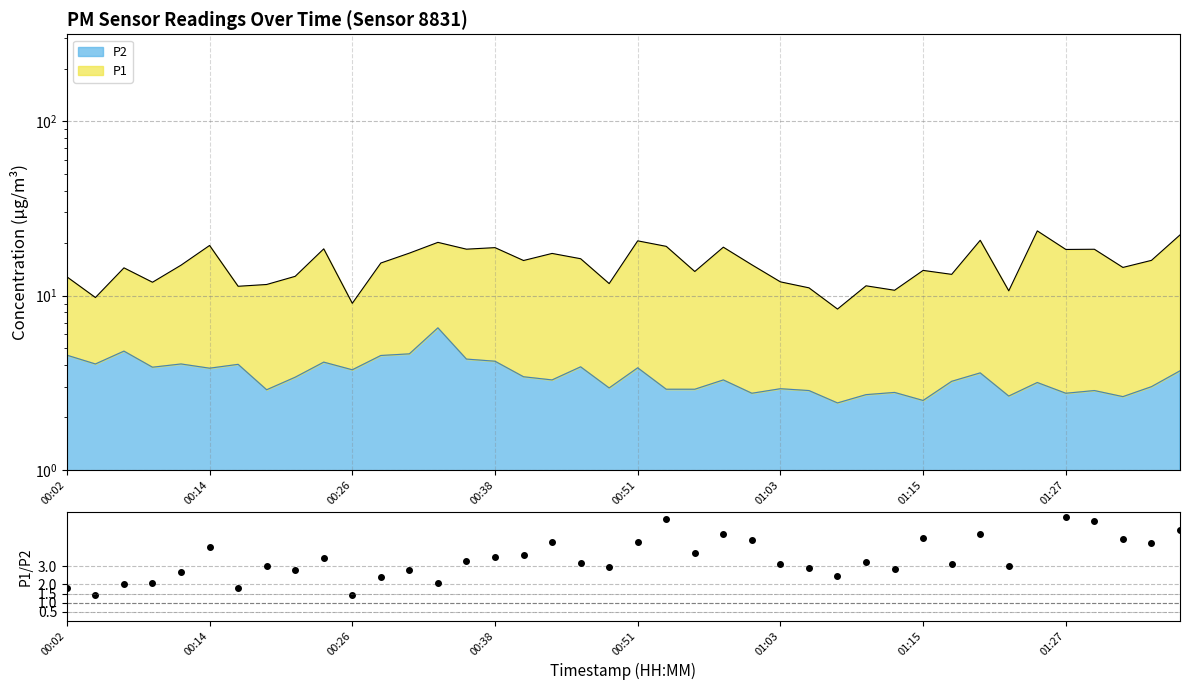

How many lines are shown in the chart?

1